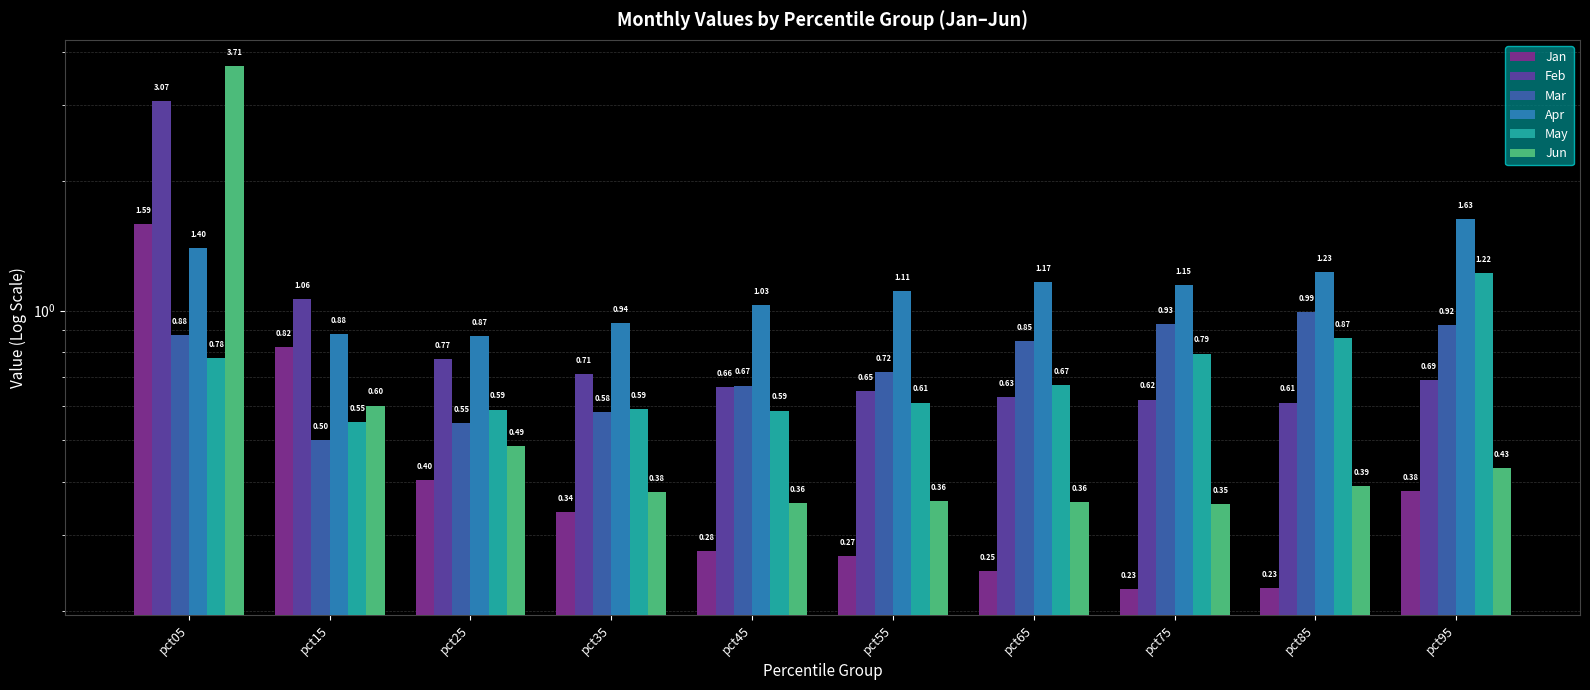

What is the difference between the maximum and minimum values in the Mar series?

0.5